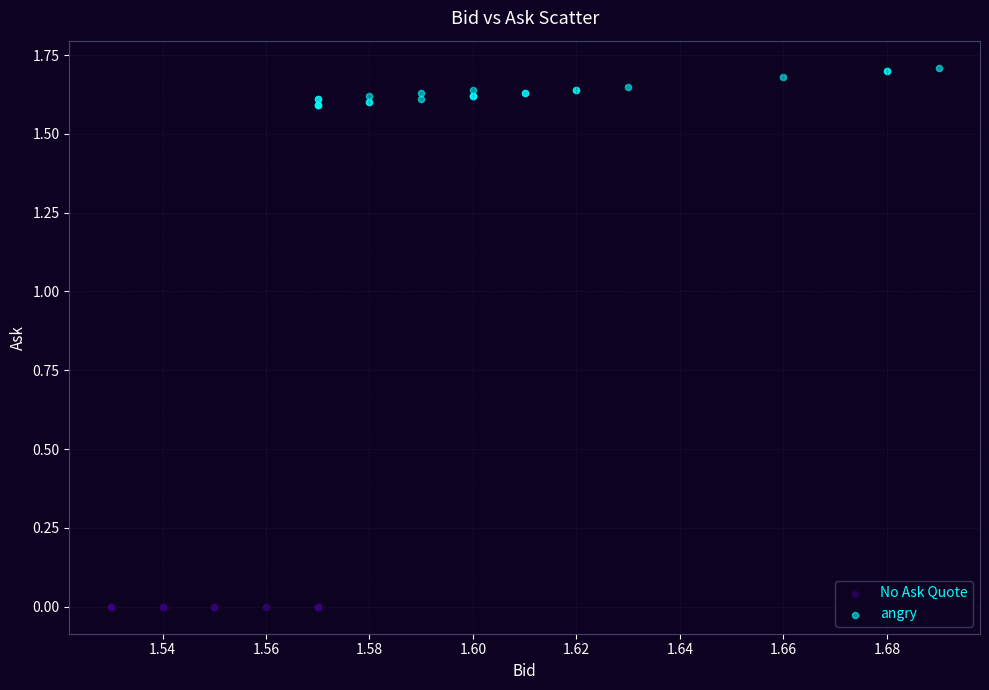

Which series reaches the minimum Y coordinate?

No Ask Quote